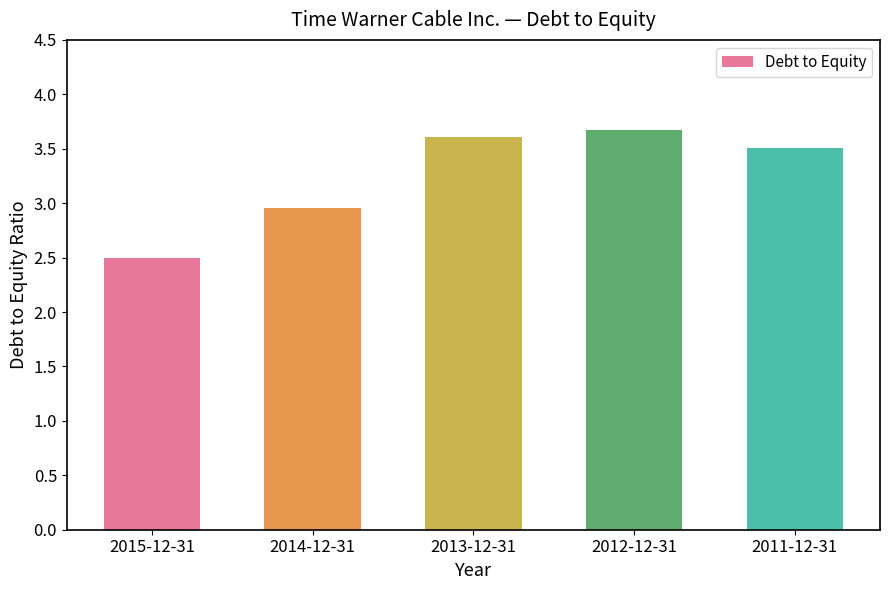

Rank the categories by value from highest to lowest.

2012-12-31, 2013-12-31, 2011-12-31, 2014-12-31, 2015-12-31